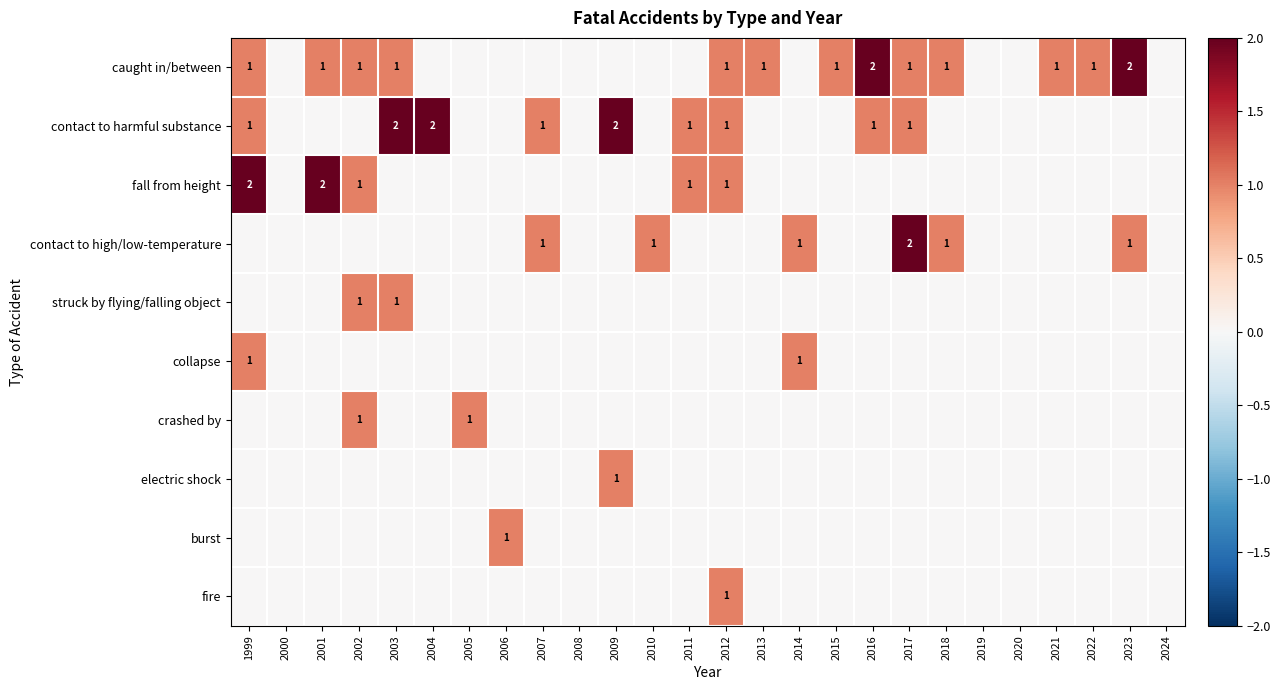

True or false: caught in/between has a value of 0 at 2007.

True